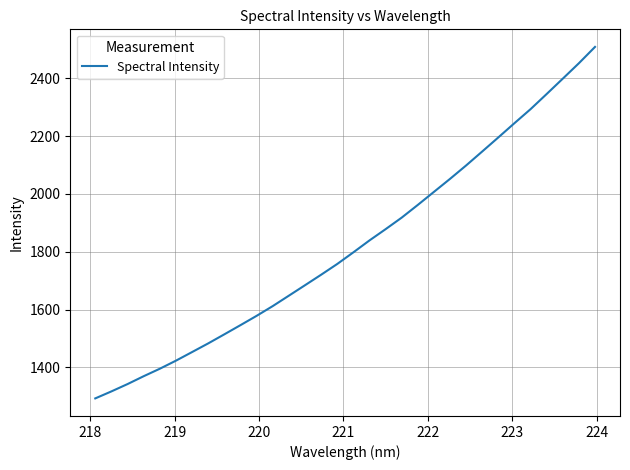

What is the difference between the maximum and minimum values?

1215.5